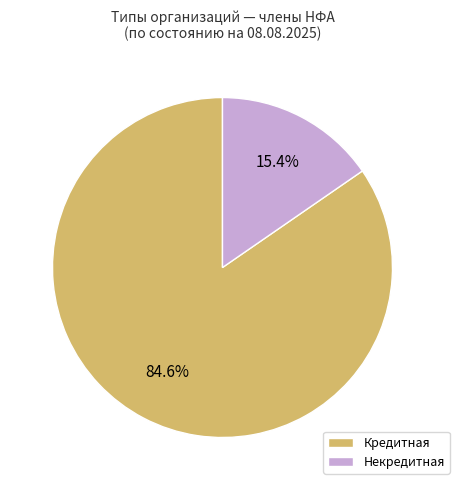

Count the number of slices in the pie.

2